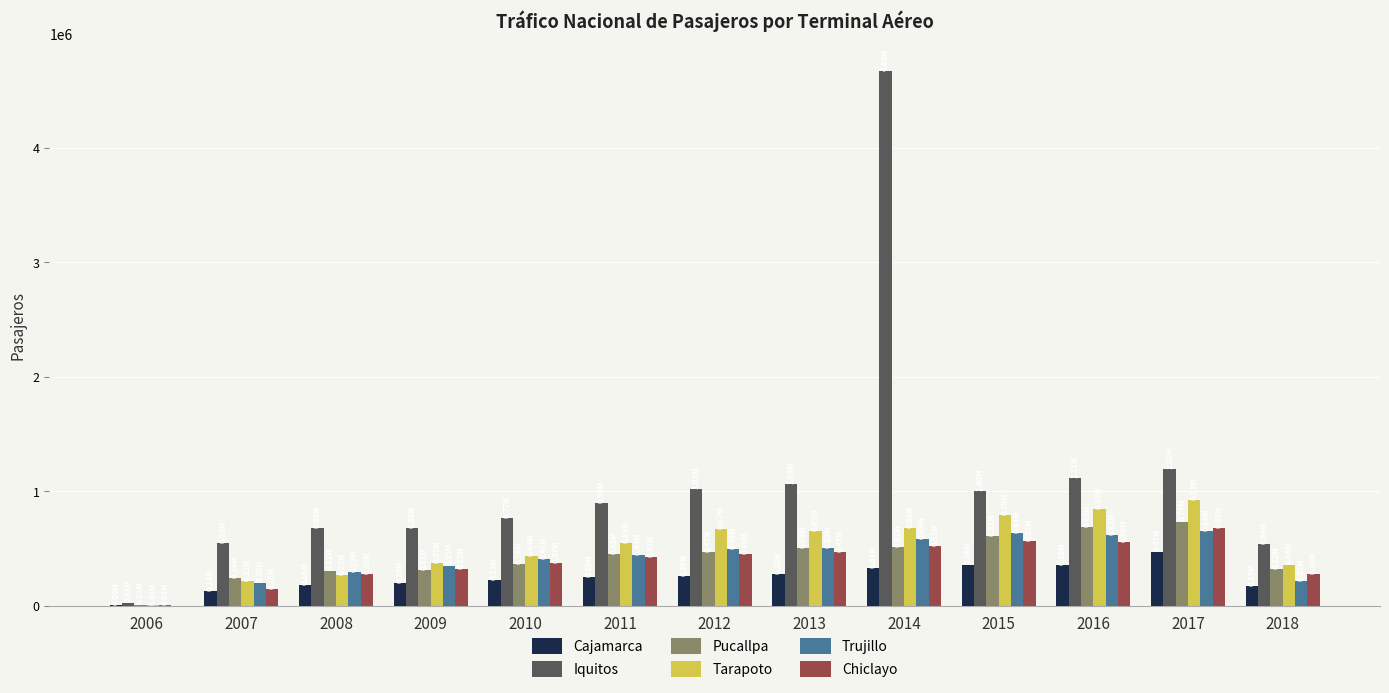

Between 2008 and 2016, which series saw the biggest shift?

Tarapoto